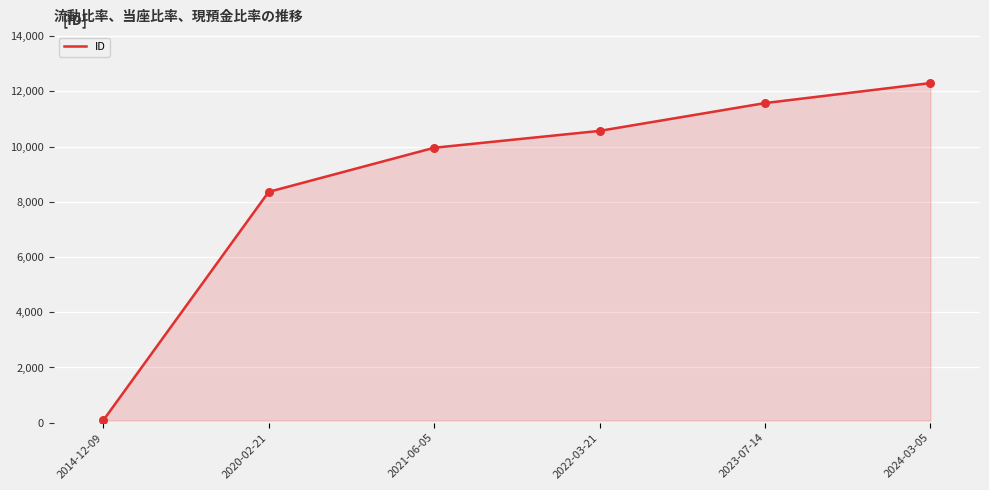

Which has a higher value, 2023-07-14 or 2020-02-21?

2023-07-14